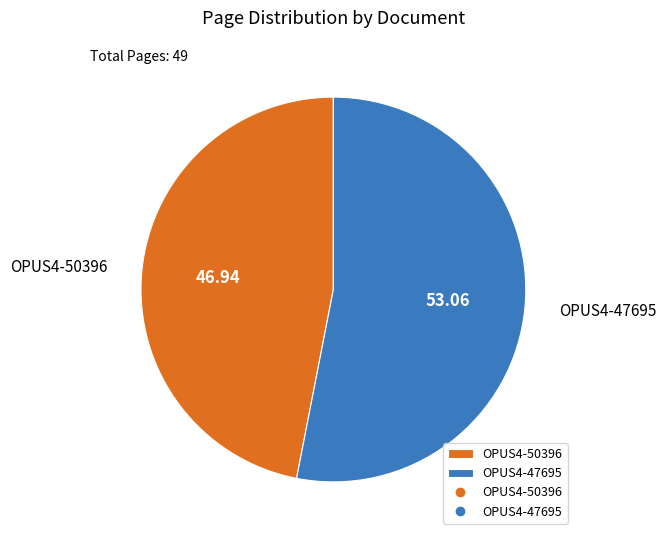

The OPUS4-50396 slice represents 54% of the pie. True or false?

False